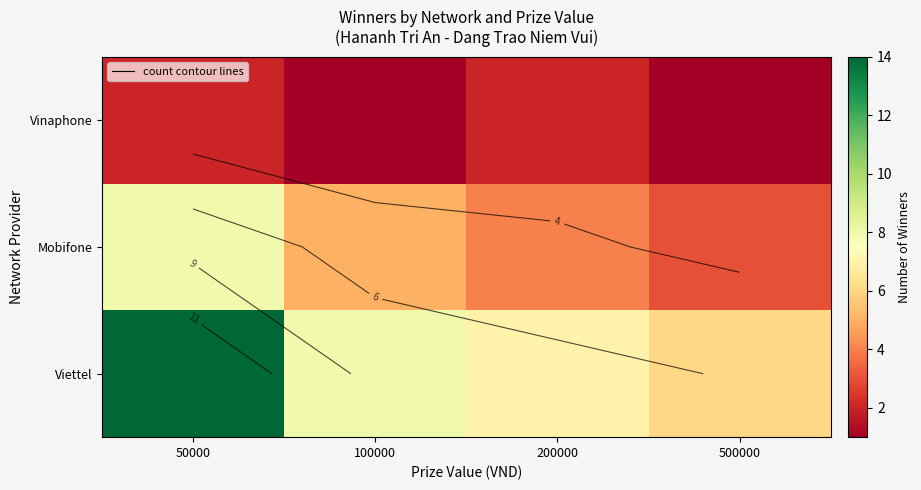

Between 50000 and 100000, which is larger?

50000